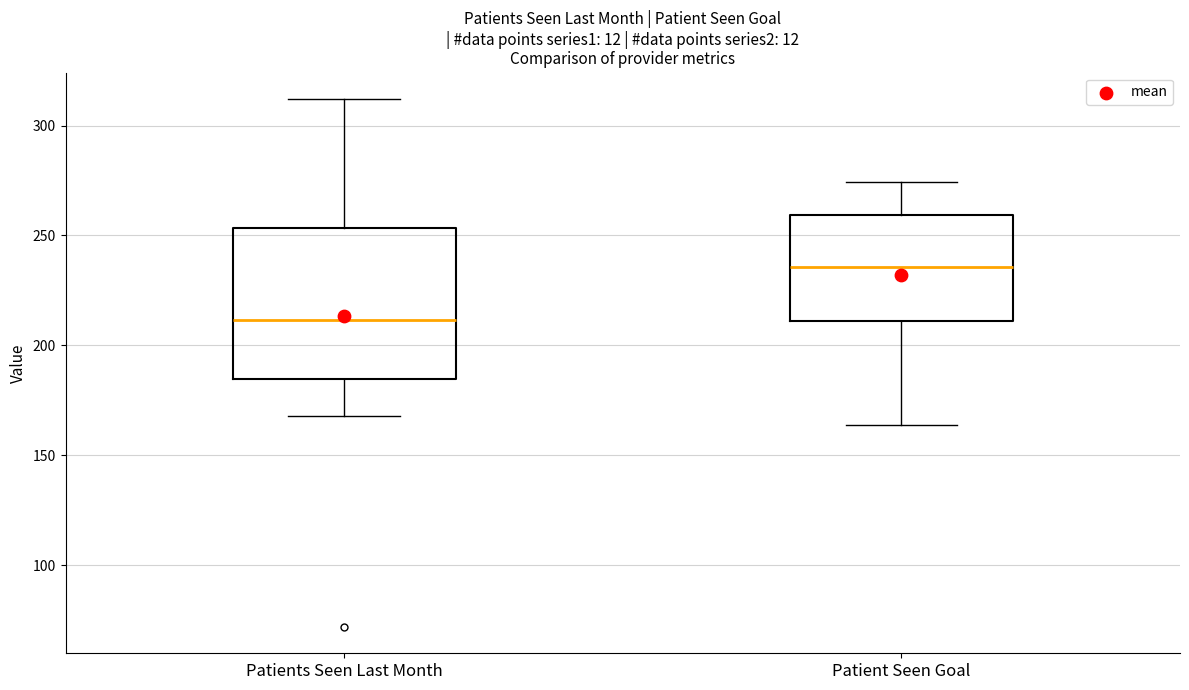

Which box is the tallest, from its lower edge to its upper edge?

Patients Seen Last Month